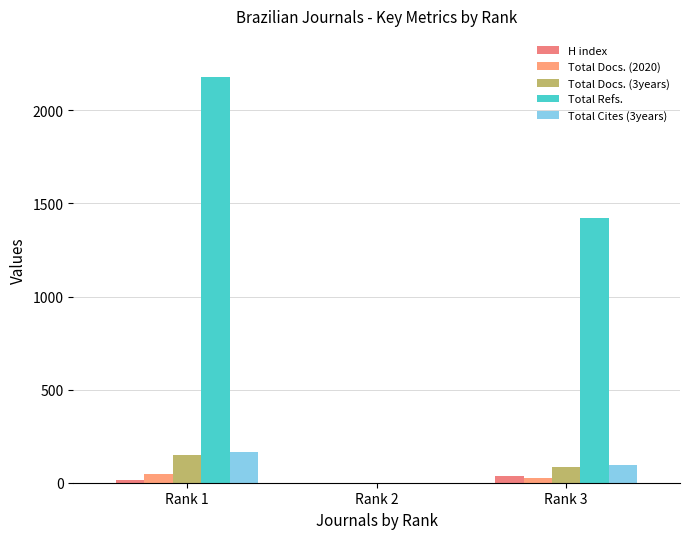

Count the number of data series in this chart.

5